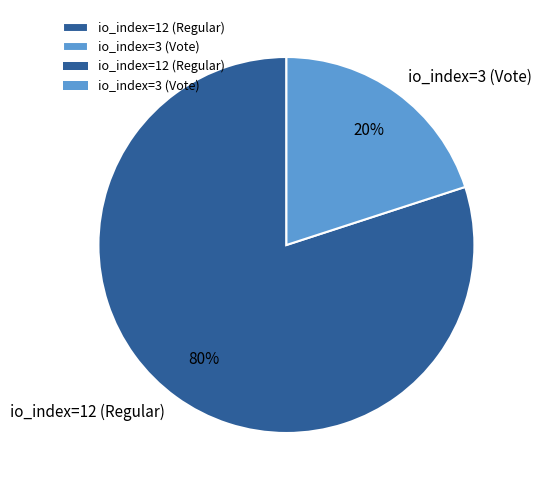

What is the largest slice in the pie chart?

io_index=12 (Regular)